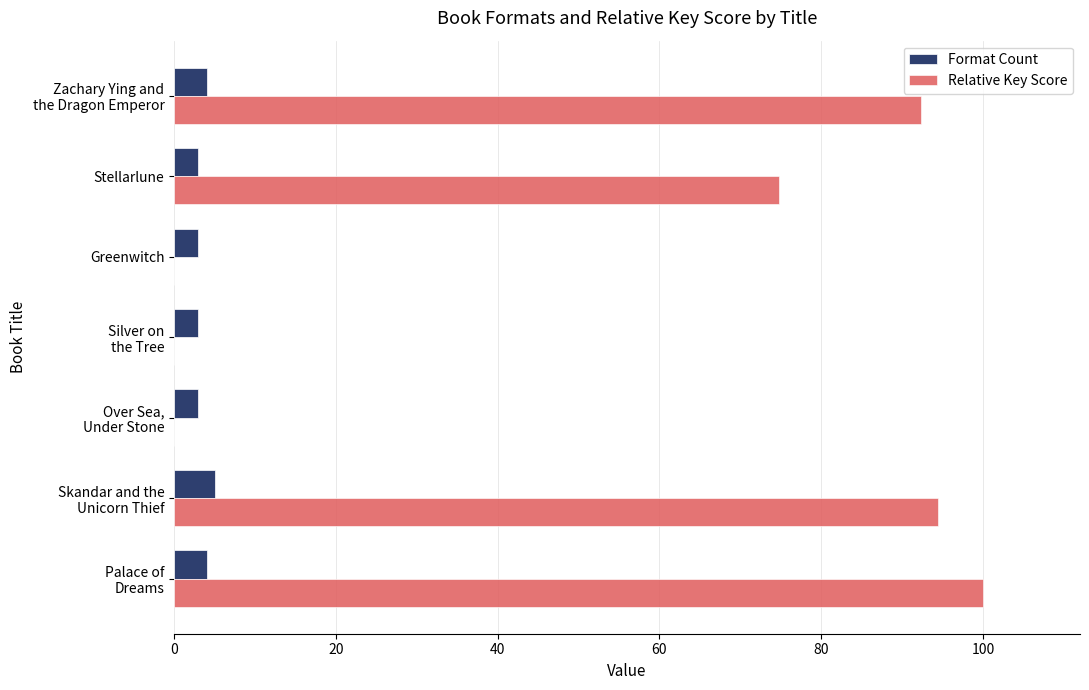

Read the Format Count value at Stellarlune.

3.0